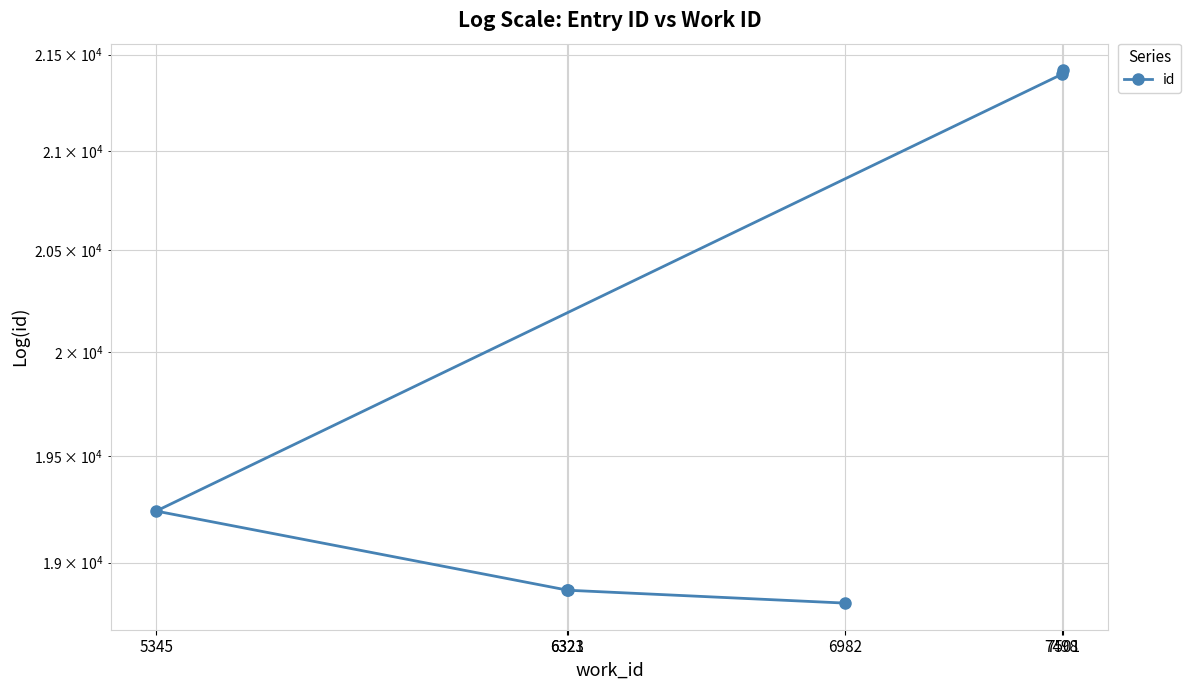

True or false: the data has more than 1 interior local peaks.

False